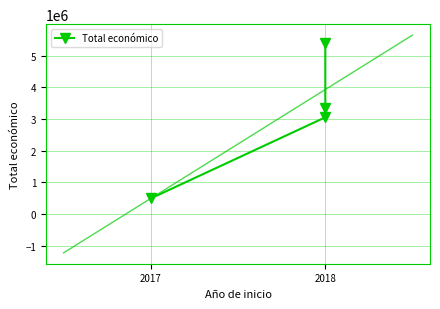

Approximately how many times larger is the value at 2018 compared to 2018?

0.9